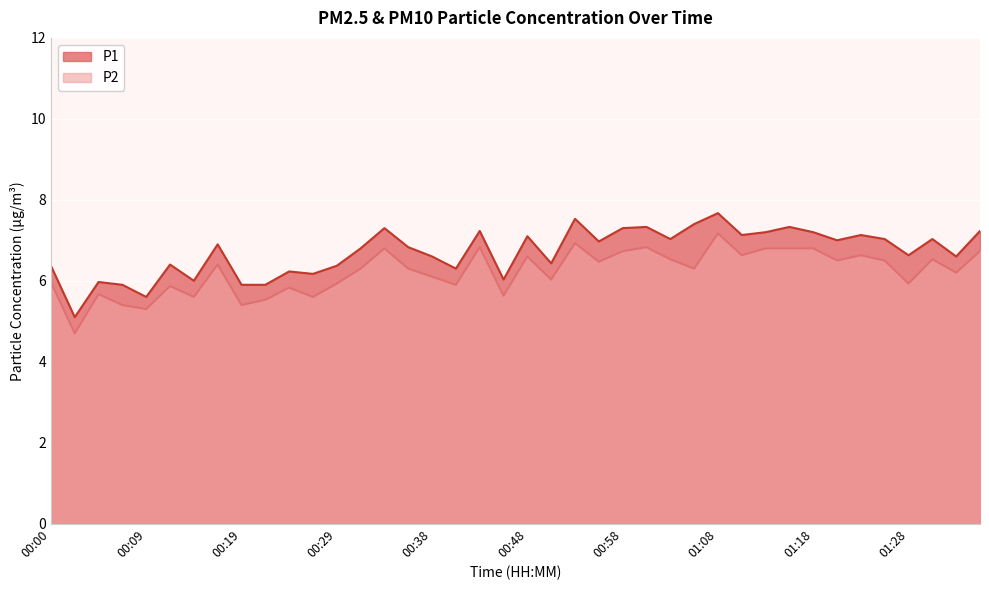

Where is the first local minimum for P1?

00:02